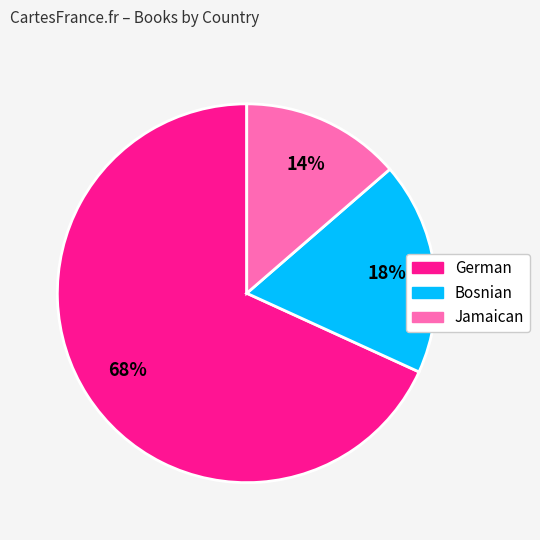

Between German and Bosnian, which is larger?

German